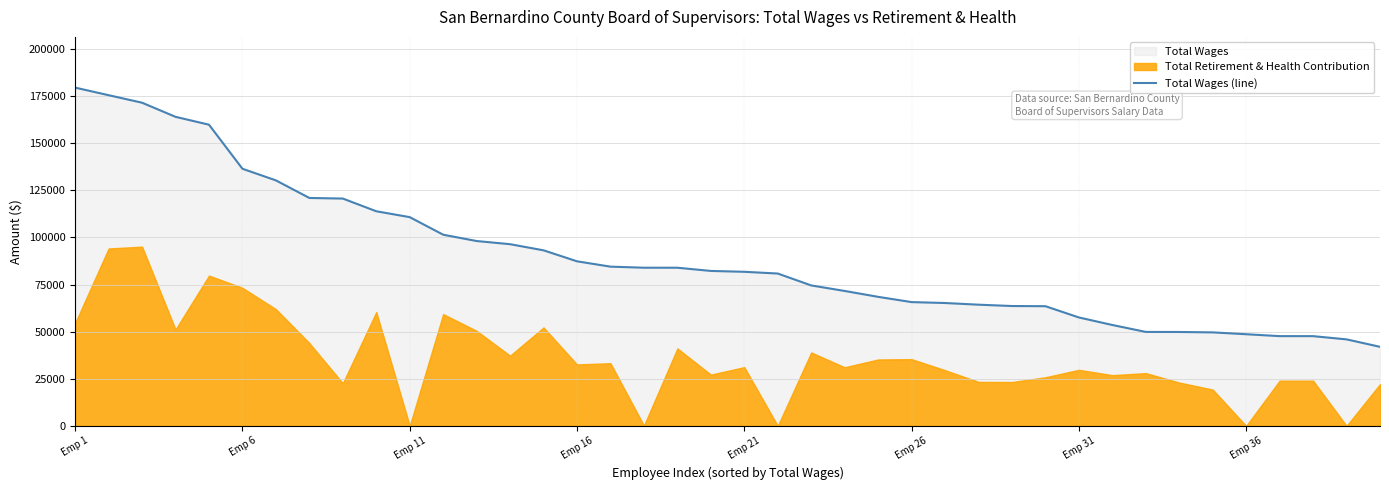

What is the sum of all values?

3585886